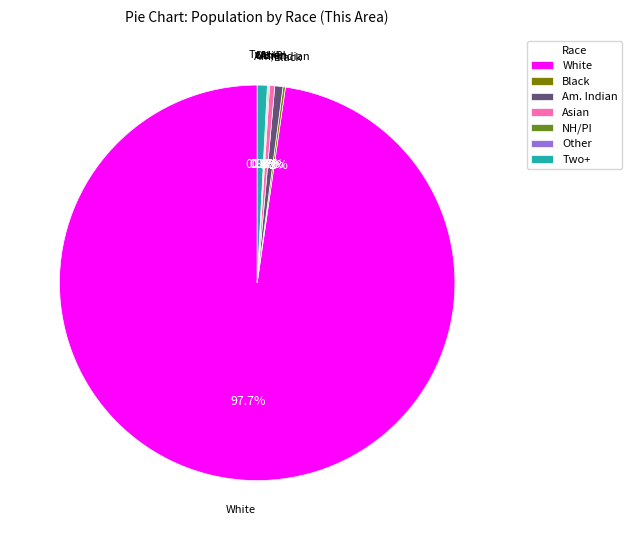

Combined, what portion of the pie is Asian and Two+?

1.2%